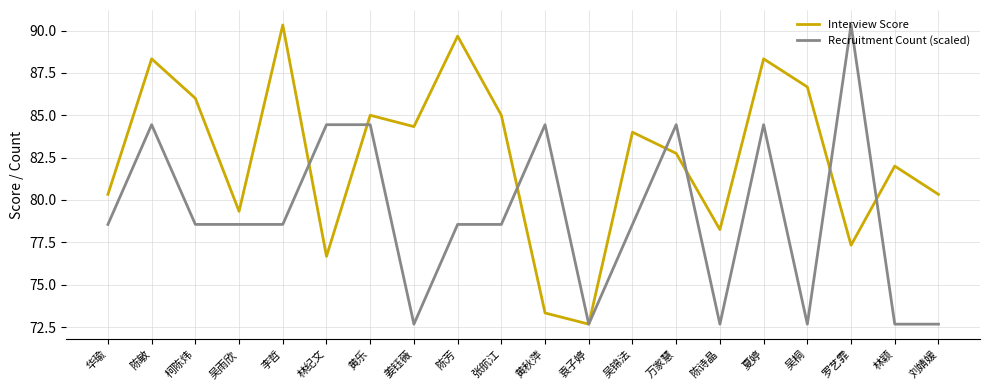

The Recruitment Count (scaled) series shows 22.0 at 李哲. True or false?

False